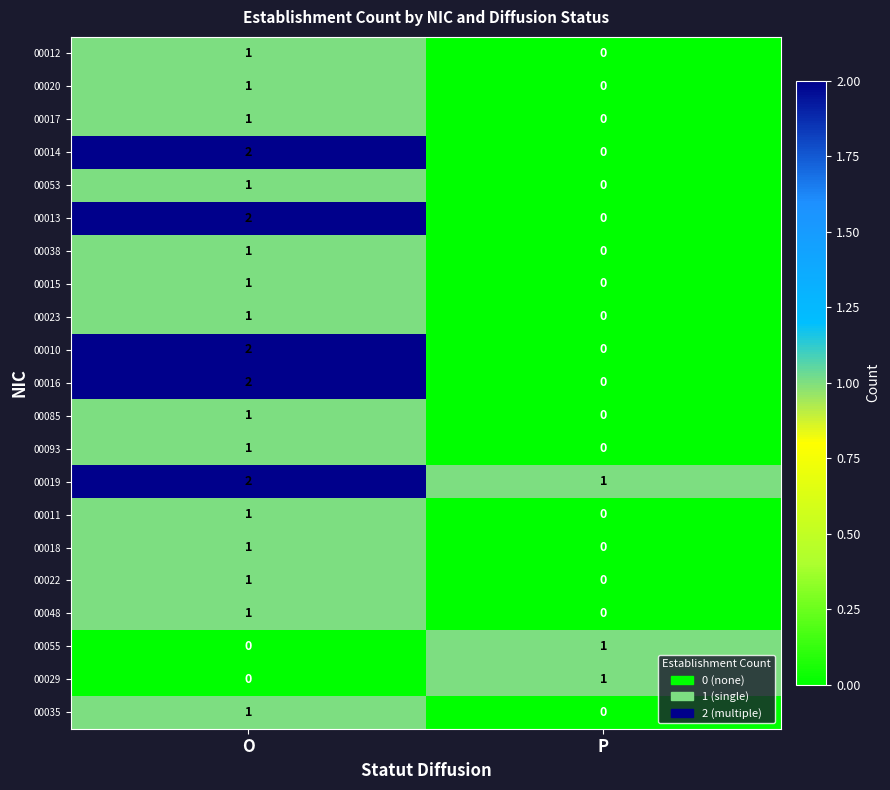

At which label does 00017 reach its peak?

O